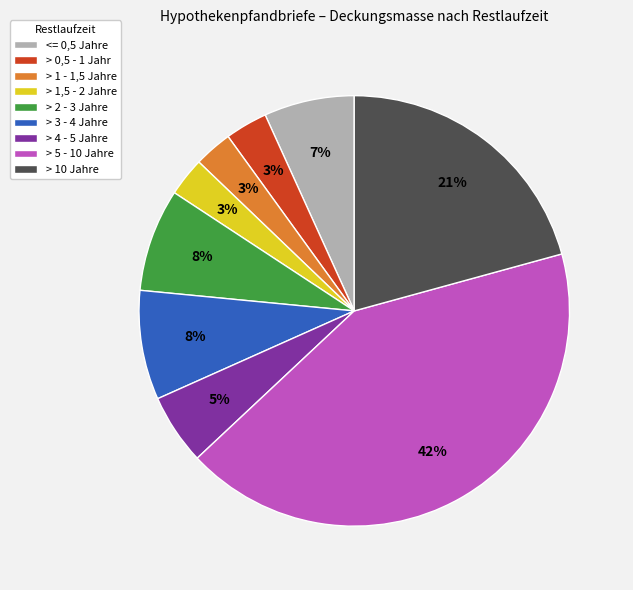

Does any single category account for the majority?

No